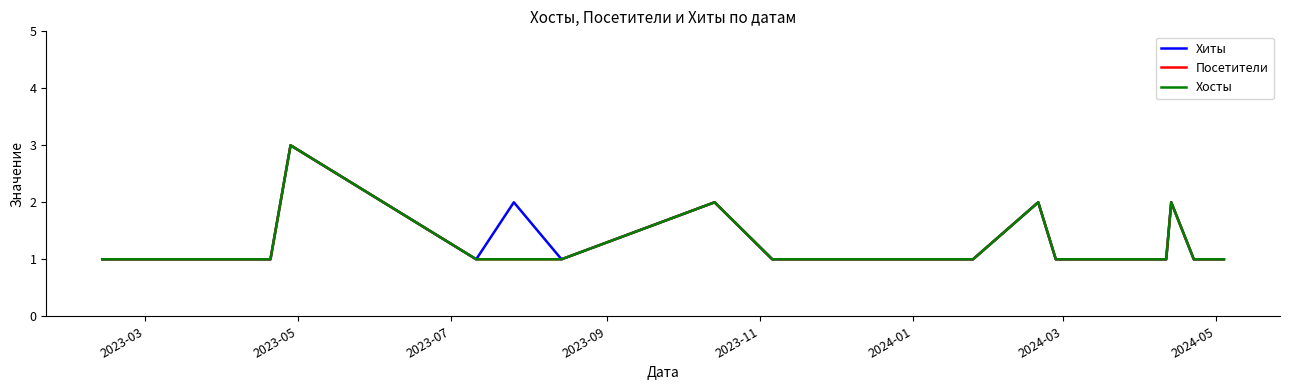

Does the chart have visible grid lines?

No